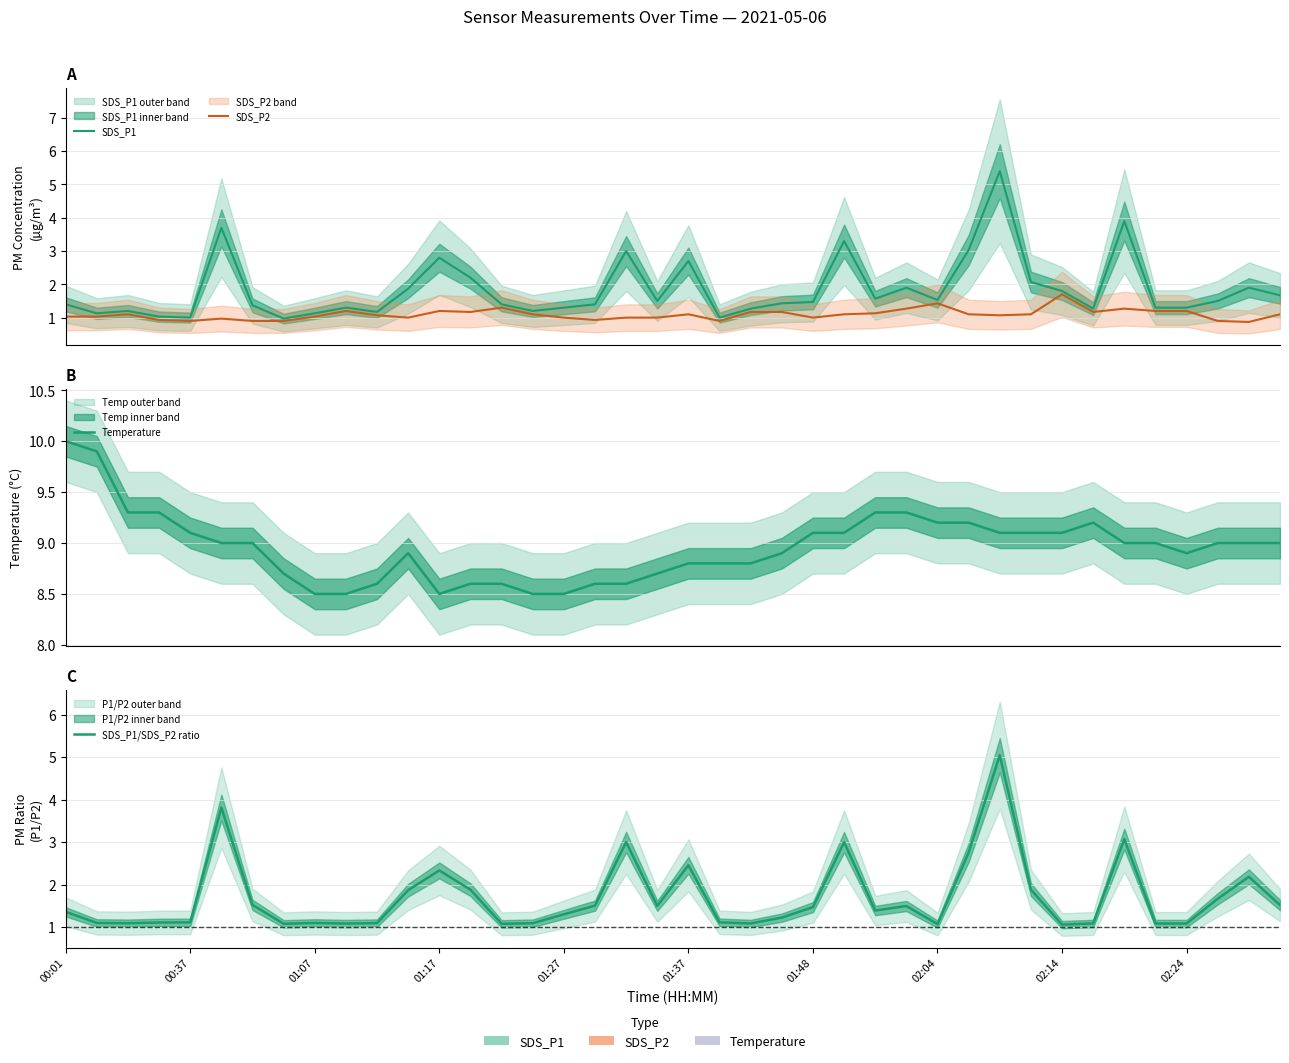

At which category does Temperature reach its first local peak?

11